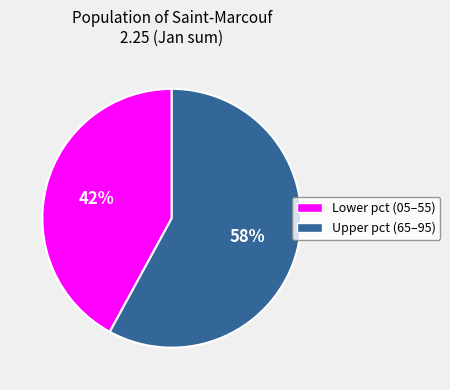

To the nearest percent, what is the average slice percentage?

50%